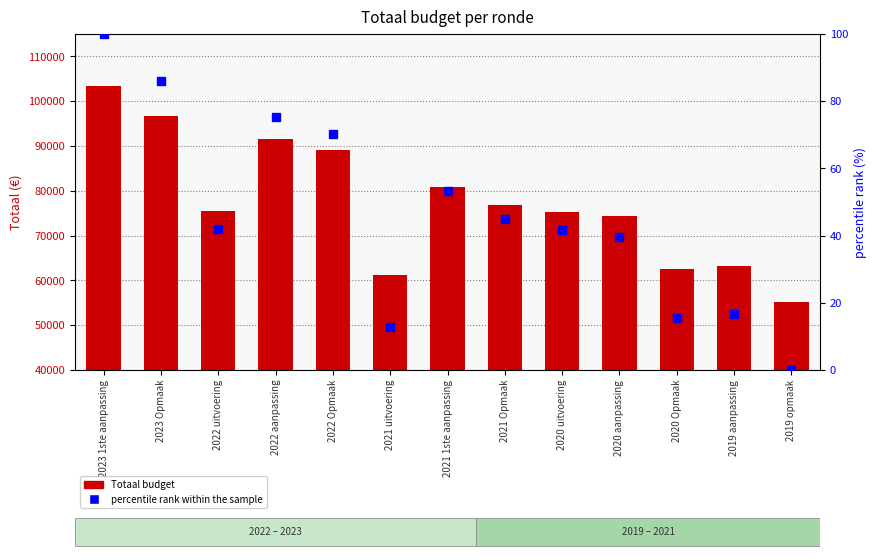

Reading left to right, what are all the values shown in this chart?

Totaal budget: 2023 1ste aanpassing=103454.0	2023 Opmaak=96680.0	2022 uitvoering=75469.0	2022 aanpassing=91528.0	2022 Opmaak=89089.0	2021 uitvoering=61253.0	2021 1ste aanpassing=80819.0	2021 Opmaak=76823.0	2020 uitvoering=75240.0	2020 aanpassing=74322.0	2020 Opmaak=62591.0	2019 aanpassing=63206.0	2019 opmaak=55126.0
percentile rank within the sample: 2023 1ste aanpassing=100.0	2023 Opmaak=86.0	2022 uitvoering=42.1	2022 aanpassing=75.3	2022 Opmaak=70.3	2021 uitvoering=12.7	2021 1ste aanpassing=53.2	2021 Opmaak=44.9	2020 uitvoering=41.6	2020 aanpassing=39.7	2020 Opmaak=15.4	2019 aanpassing=16.7	2019 opmaak=0.0